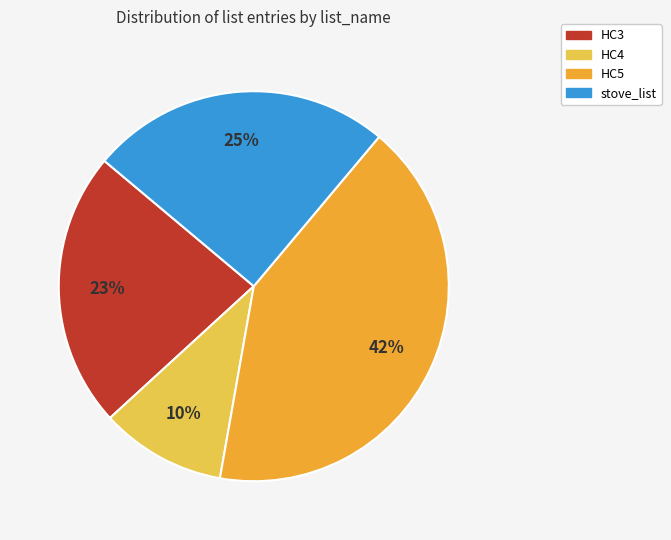

Which has a higher value, HC4 or HC3?

HC3